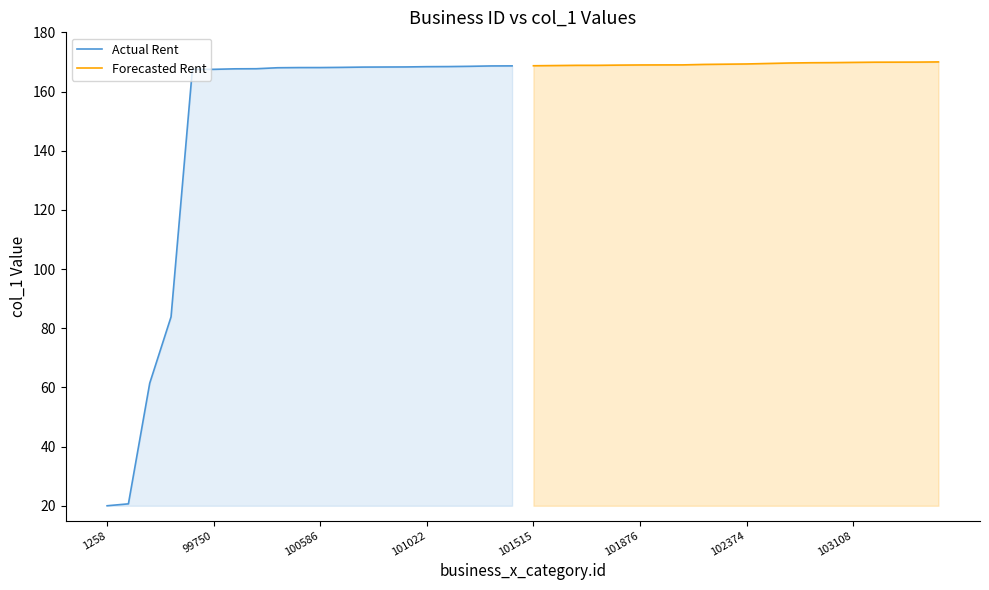

True or false: Forecasted Rent has a value of 168.7 at 101515.

True